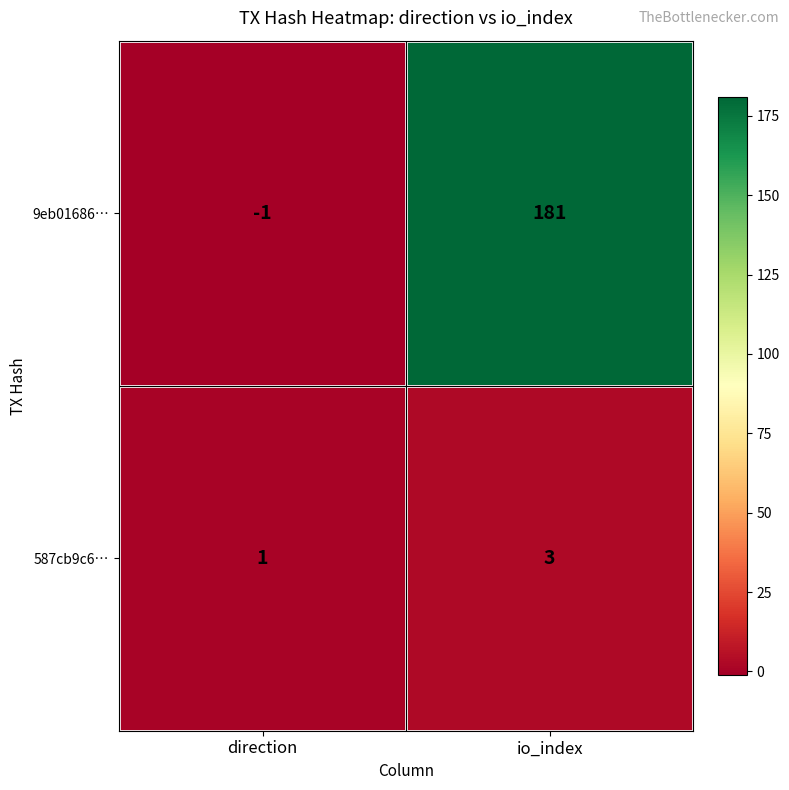

Which series has the largest total across all categories?

9eb01686…